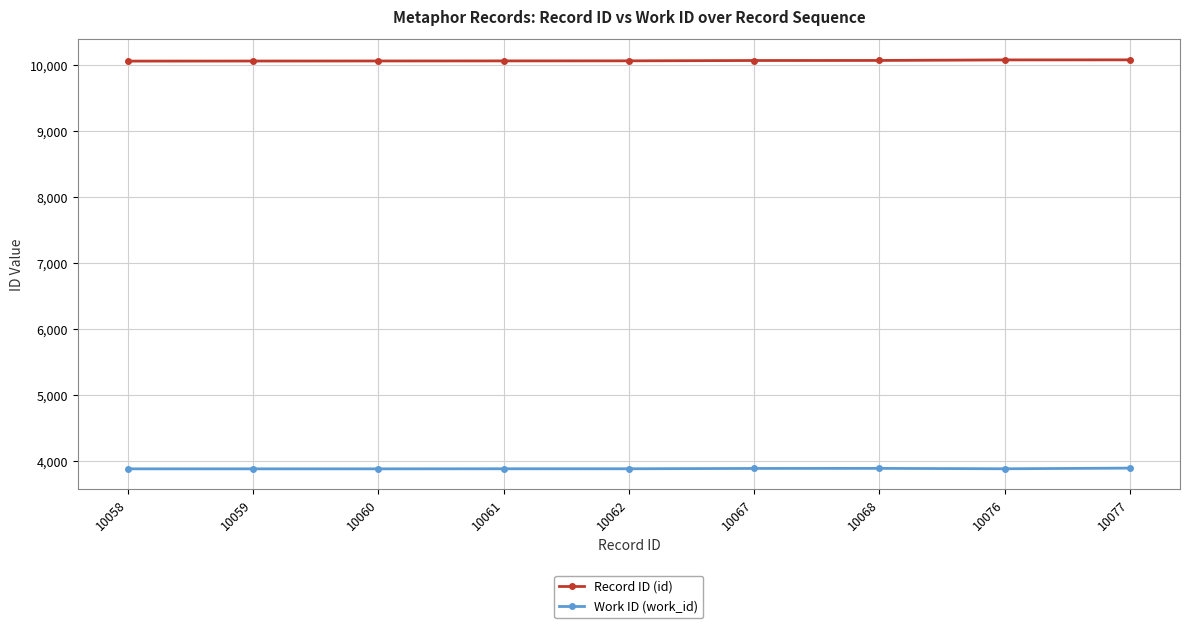

The Record ID (id) series shows 14830 at 10062. True or false?

False